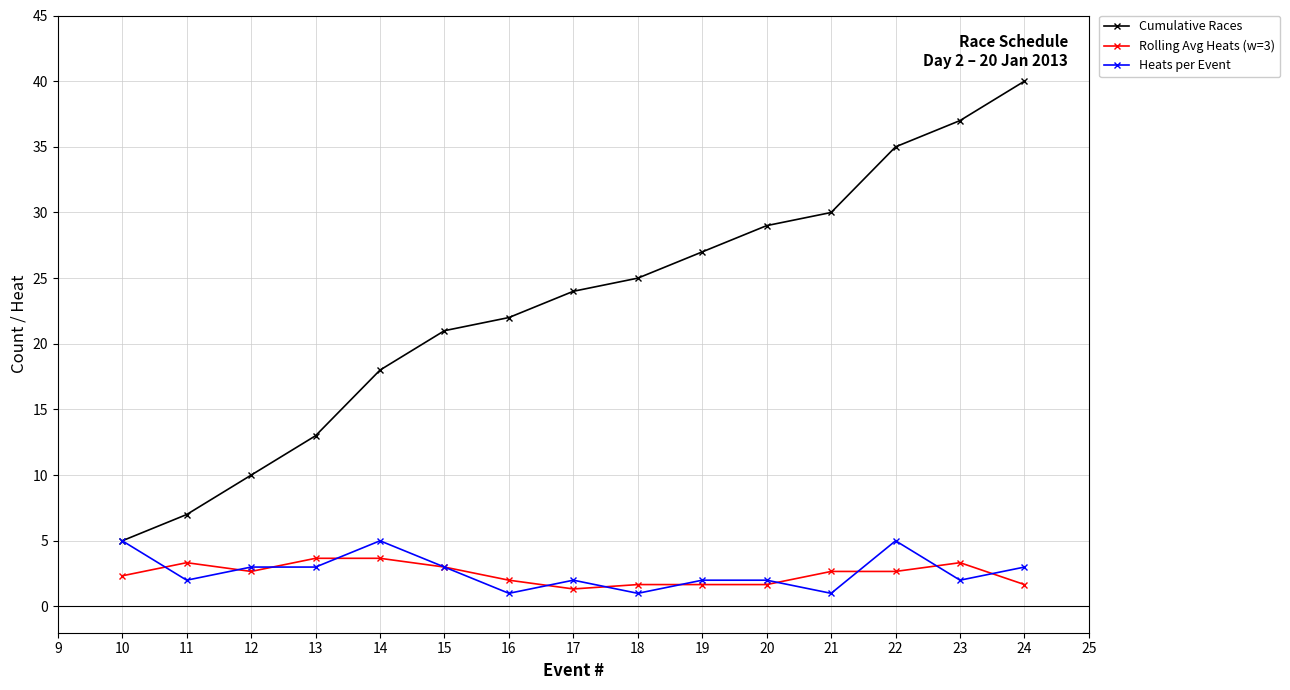

Reading right to left, transcribe all the data shown in this chart.

Cumulative Races: 40.0	37.0	35.0	30.0	29.0	27.0	25.0	24.0	22.0	21.0	18.0	13.0	10.0	7.0	5.0
Rolling Avg Heats (w=3): 1.7	3.3	2.7	2.7	1.7	1.7	1.7	1.3	2.0	3.0	3.7	3.7	2.7	3.3	2.3
Heats per Event: 3.0	2.0	5.0	1.0	2.0	2.0	1.0	2.0	1.0	3.0	5.0	3.0	3.0	2.0	5.0